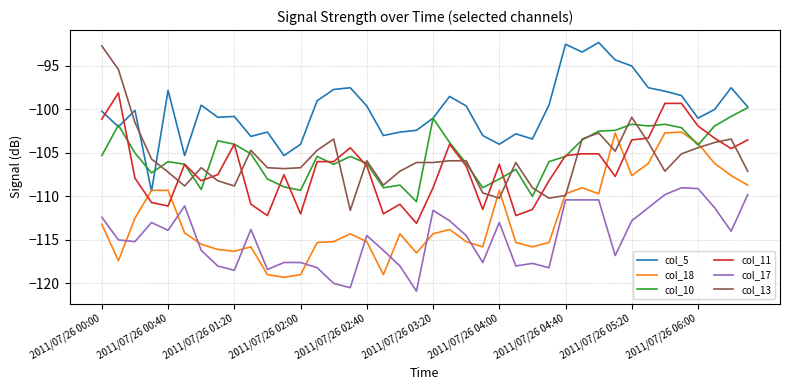

What is the highest value of the col_11 series?

-98.1